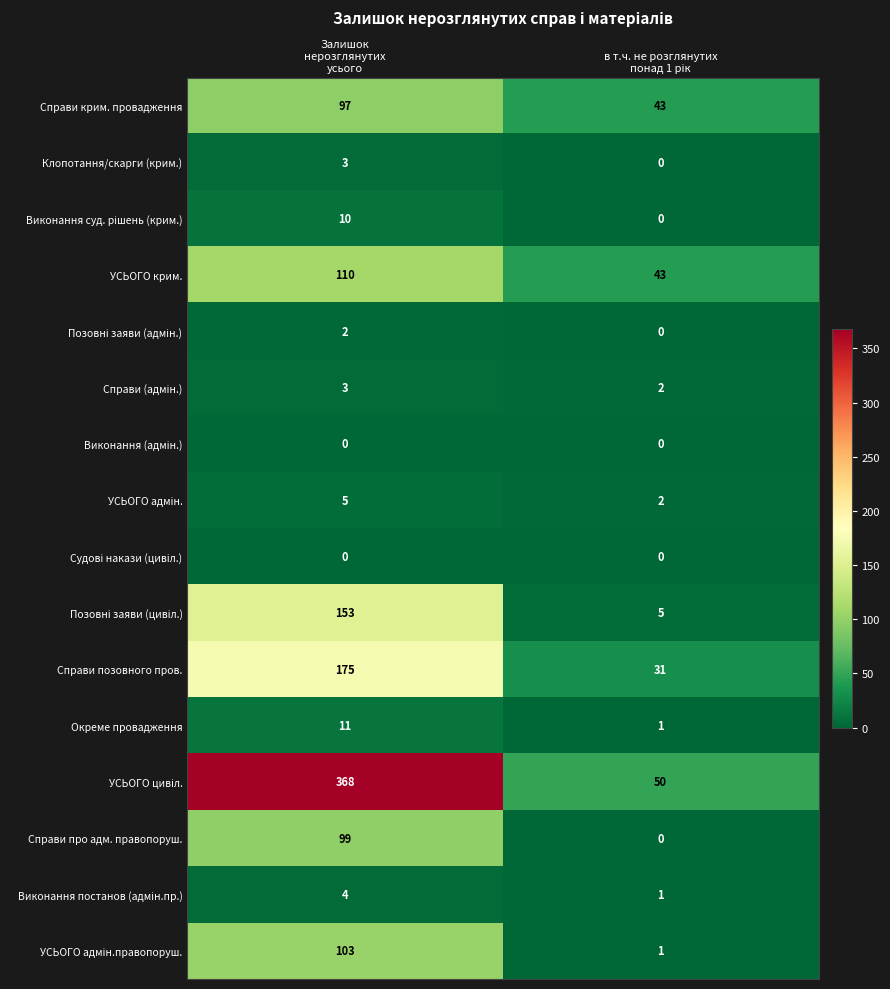

What is the greatest value displayed?

368